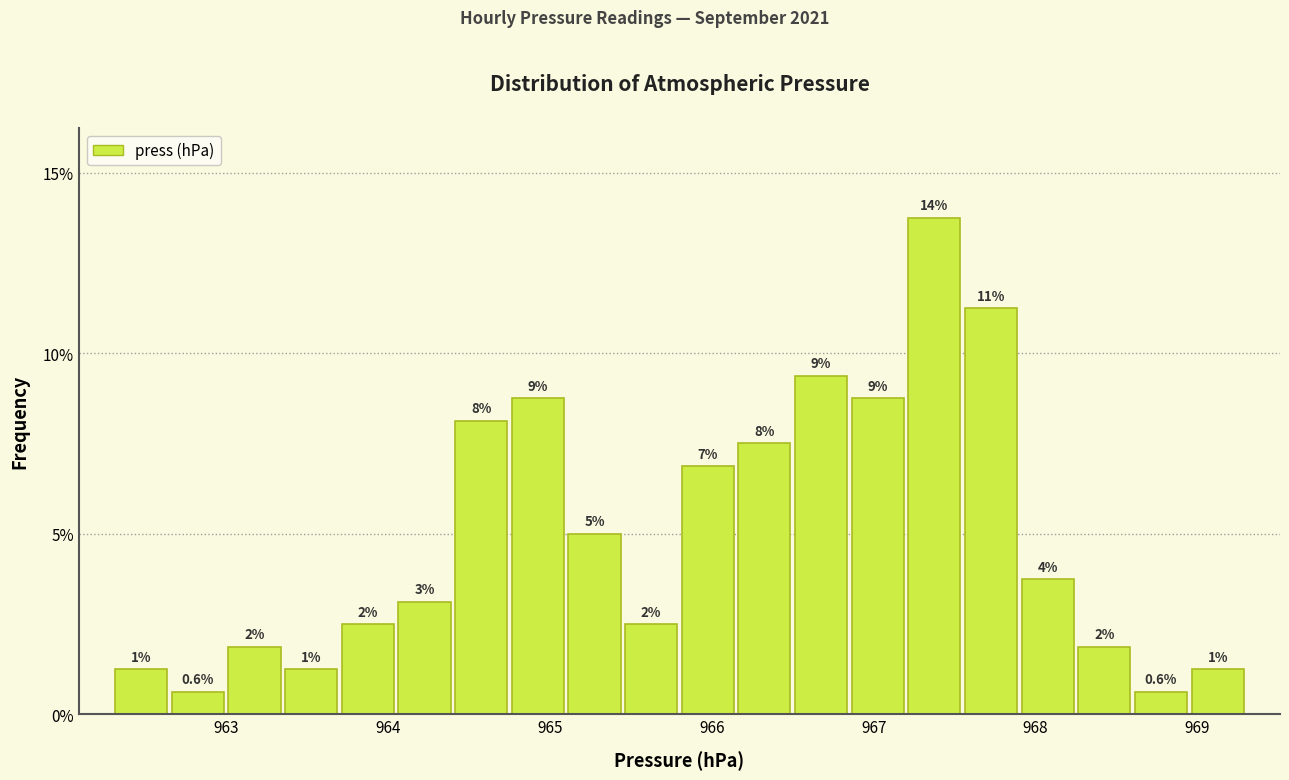

Around what value on the x-axis is the tallest bar? Give the approximate position of its centre, as read against the axis.

967.4